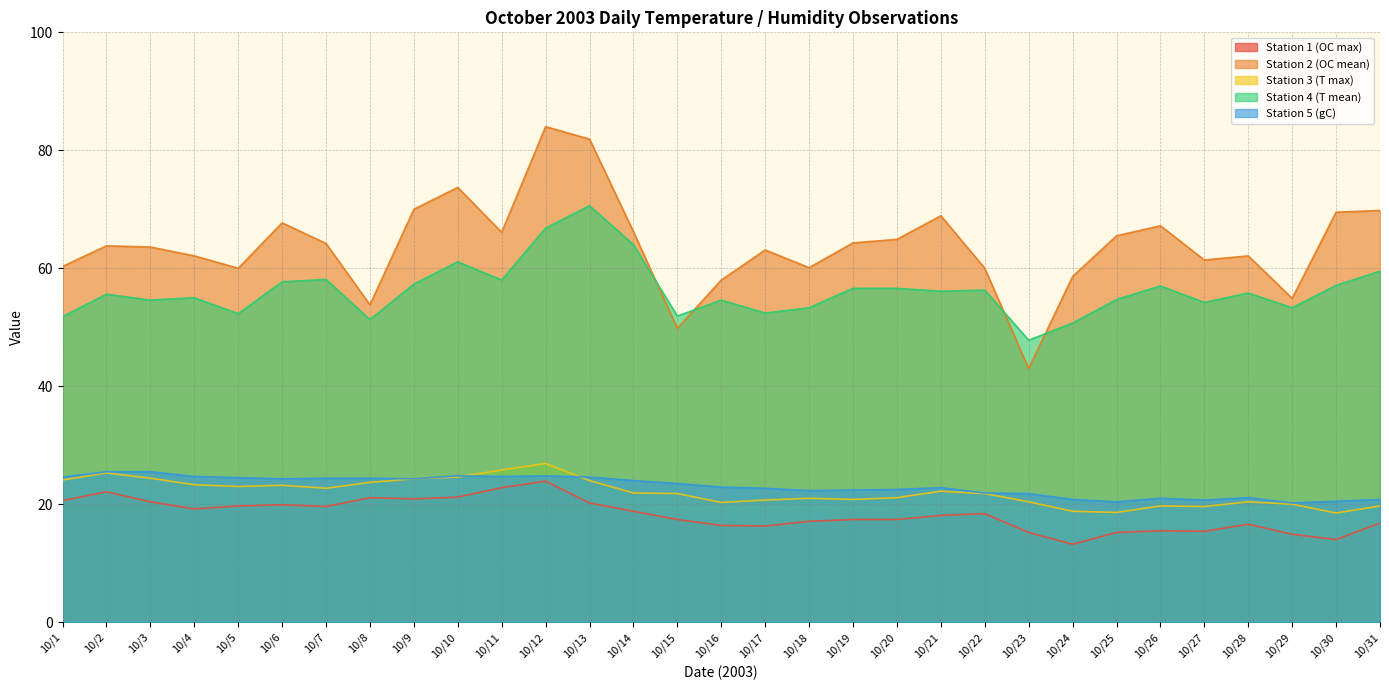

True or false: Station 1 (OC max) and Station 3 (T max) intersect in this chart.

False